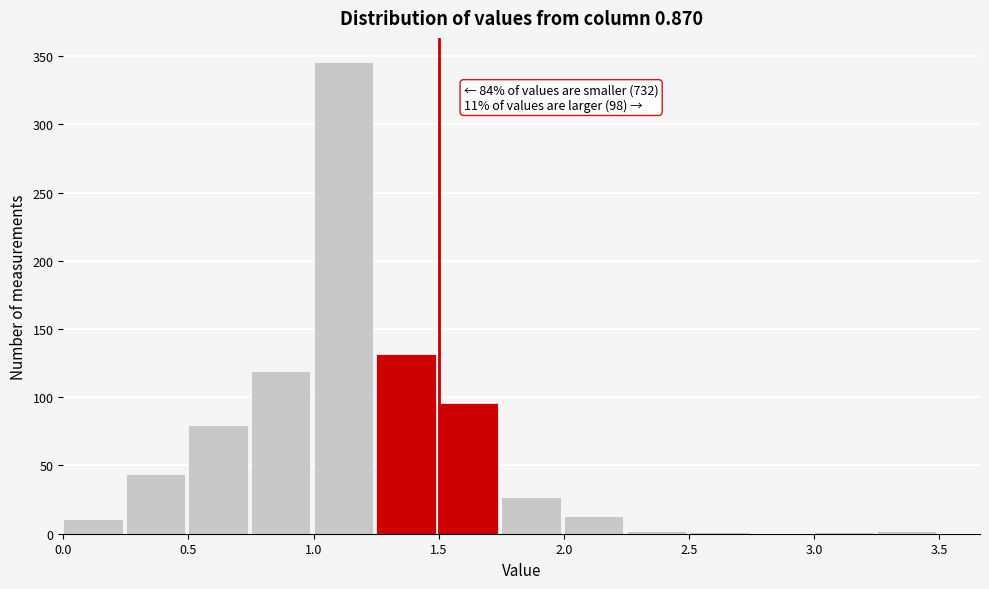

Over which range of the x-axis is the bar tallest?

1.00 to 1.25